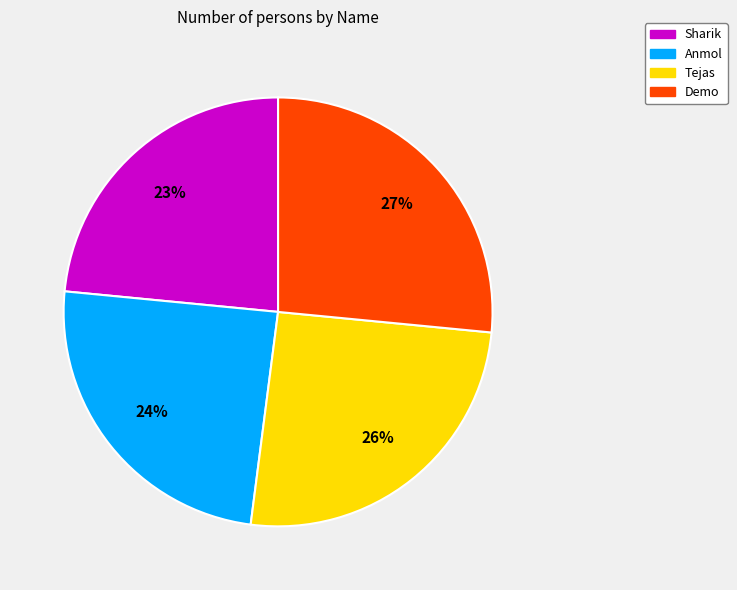

What percentage is the Anmol slice, to the nearest percent?

24%